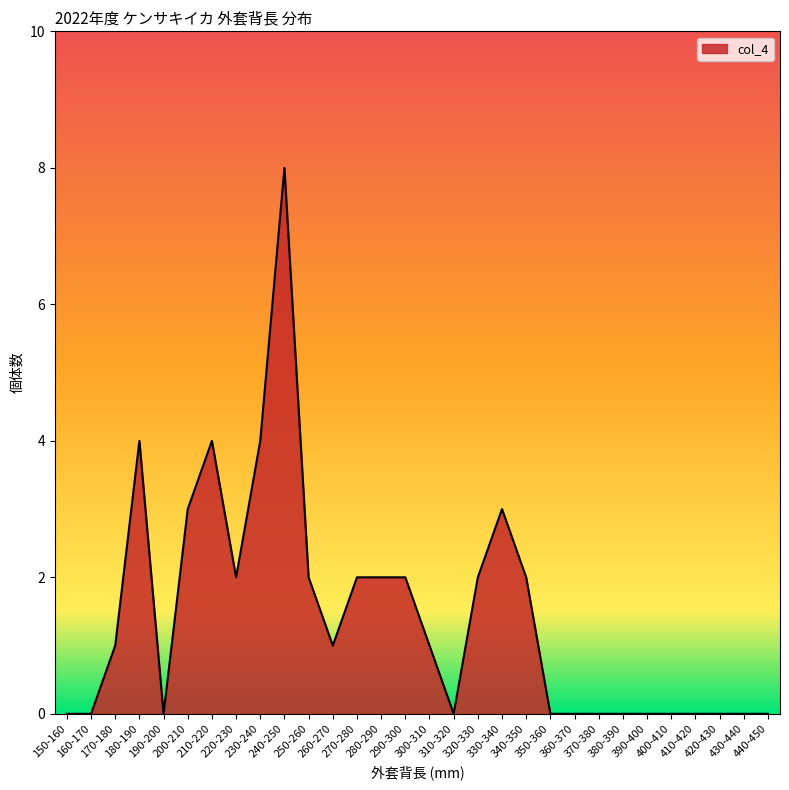

What is the change in value from 330-340 to 340-350?

-1